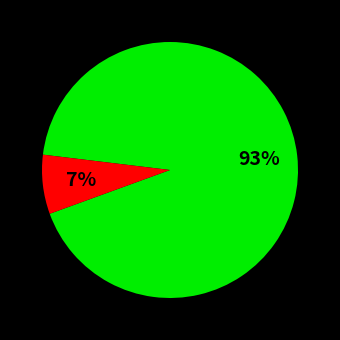

To the nearest percent, what is the average slice percentage?

50%